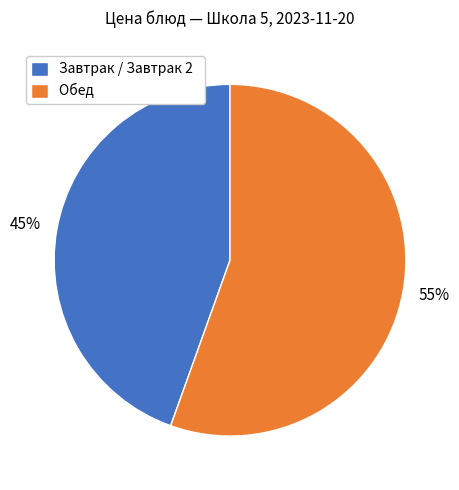

Is the sum of Обед and Завтрак / Завтрак 2 greater than half?

Yes